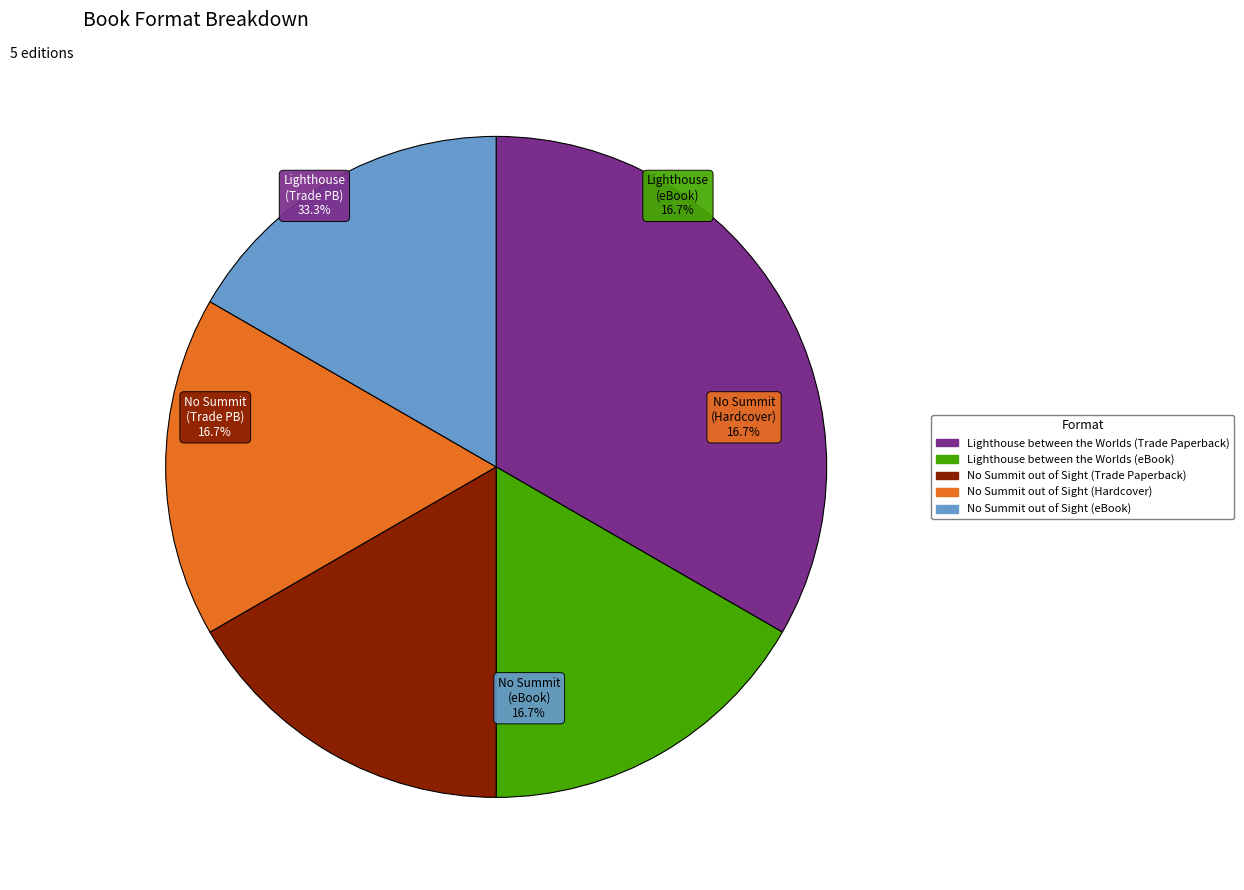

What is the total percentage of Lighthouse between the Worlds (eBook) and No Summit out of Sight (Hardcover)?

33.3%